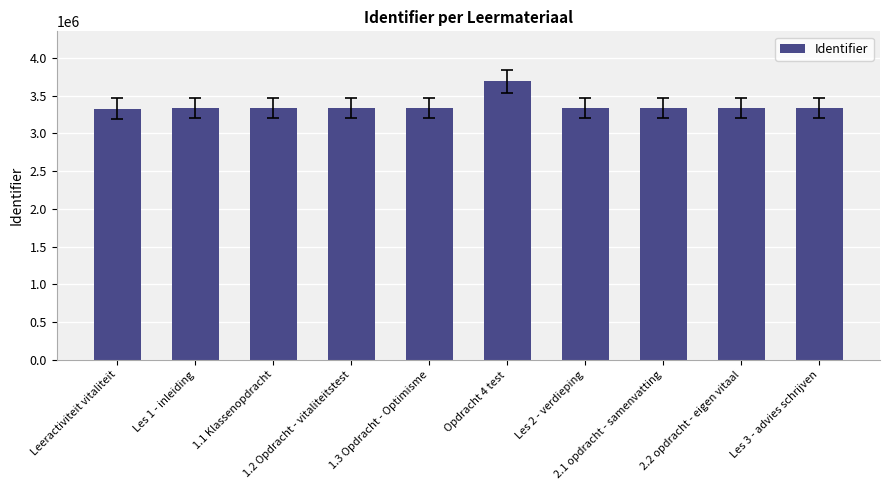

What position from the left is 1.3 Opdracht - Optimisme?

5